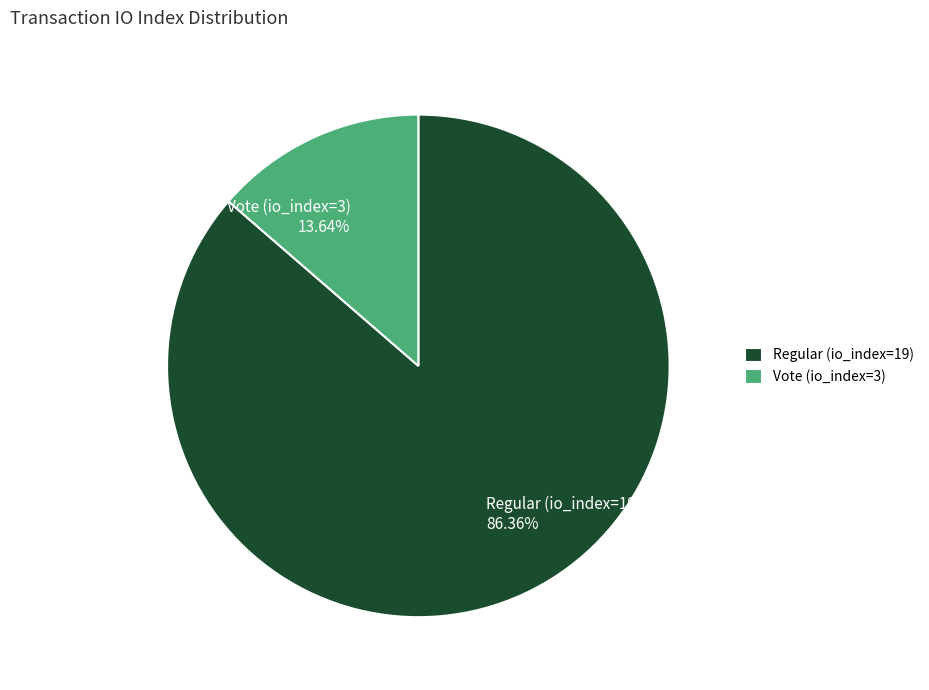

To the nearest percent, what percentage of the pie is Regular (io_index=19)?

86%